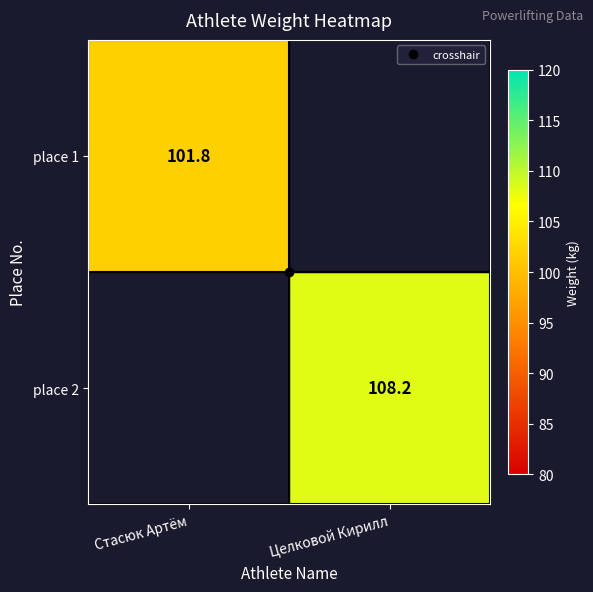

What is the sum of the place 2 values at Стасюк Артём and Целковой Кирилл?

108.2